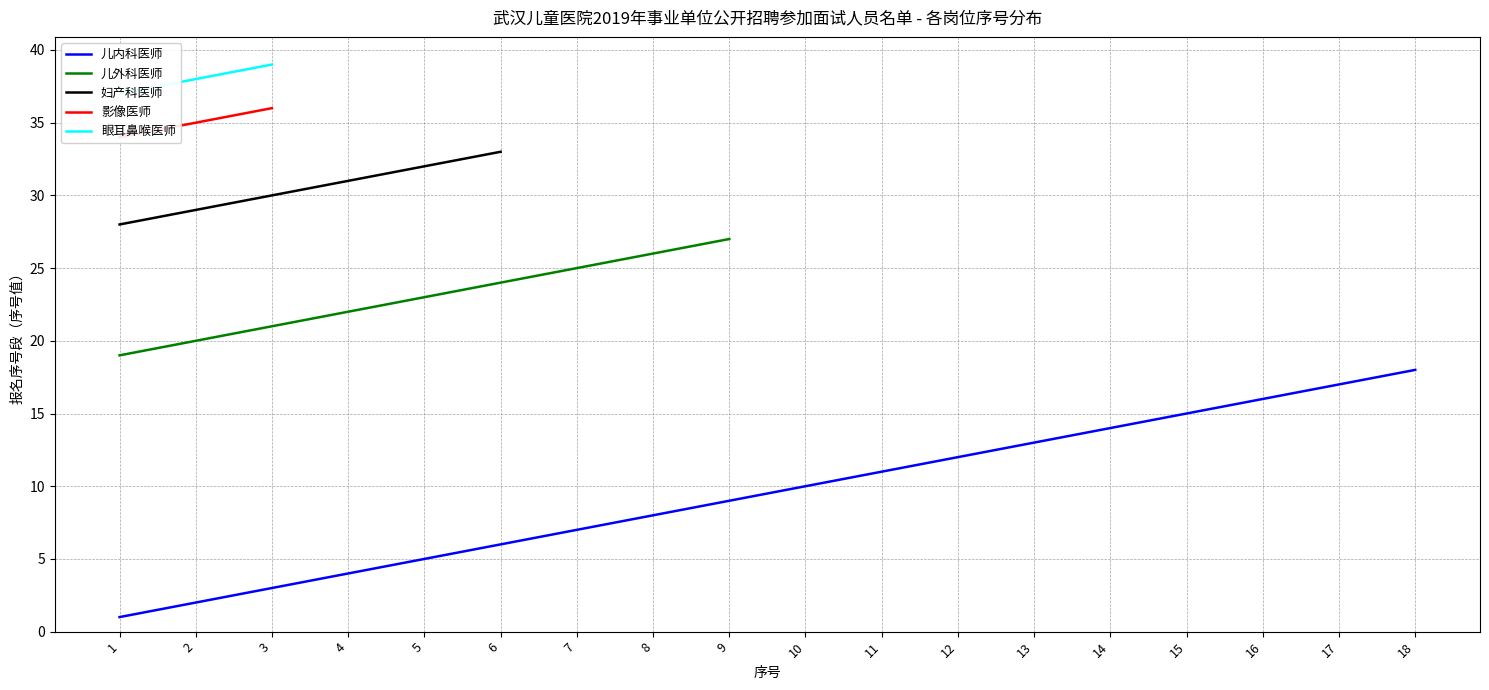

True or false: 眼耳鼻喉医师 and 妇产科医师 intersect in this chart.

False